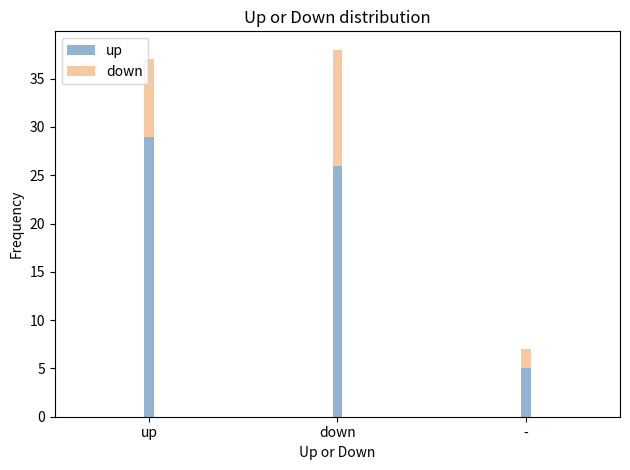

Count the number of data series in this chart.

2